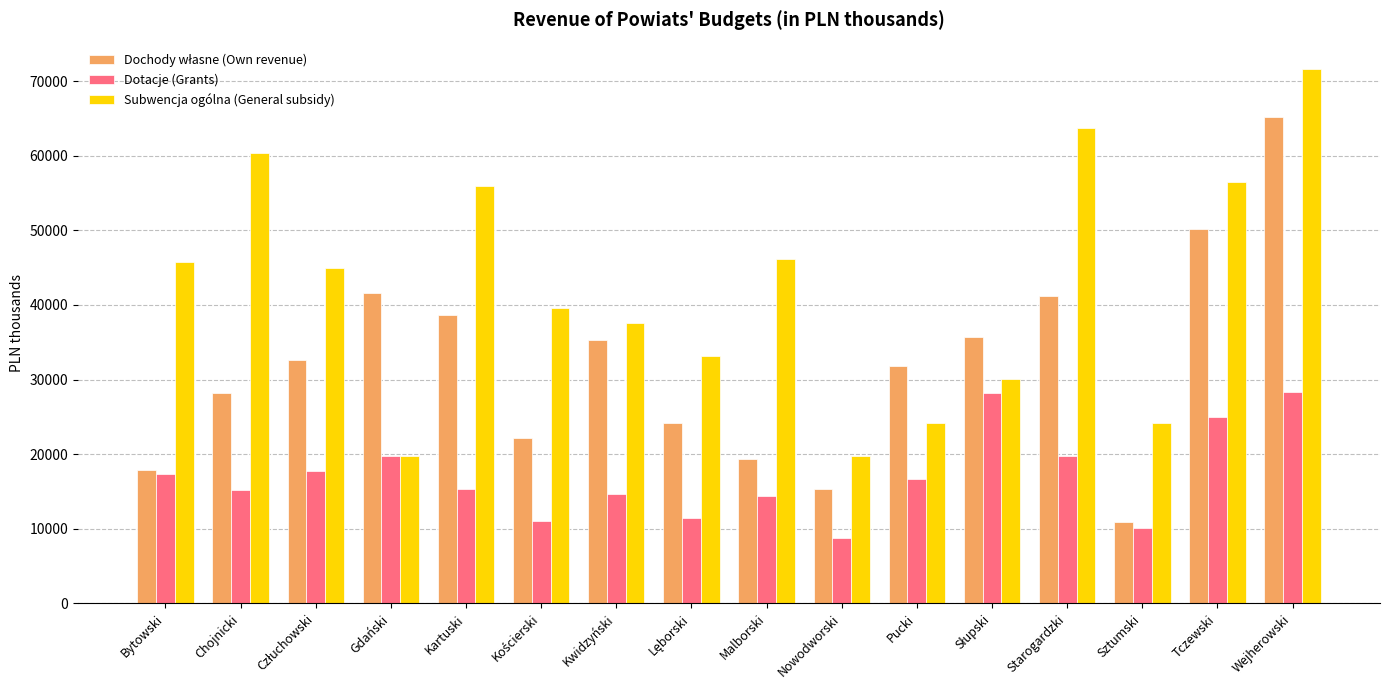

True or false: Subwencja ogólna (General subsidy) has a value of 77945.4 at Malborski.

False